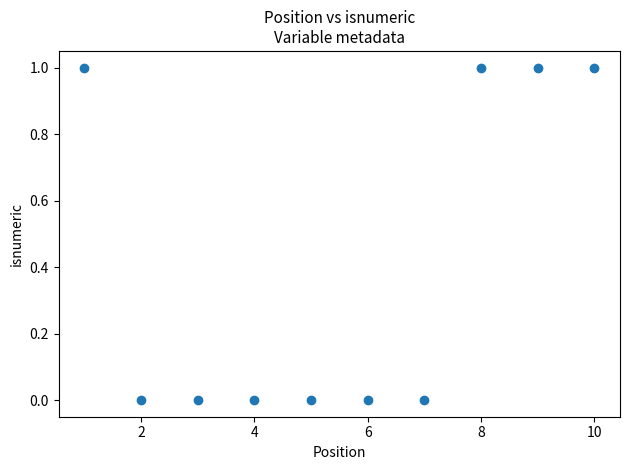

What is the range of X values (max minus min)?

9